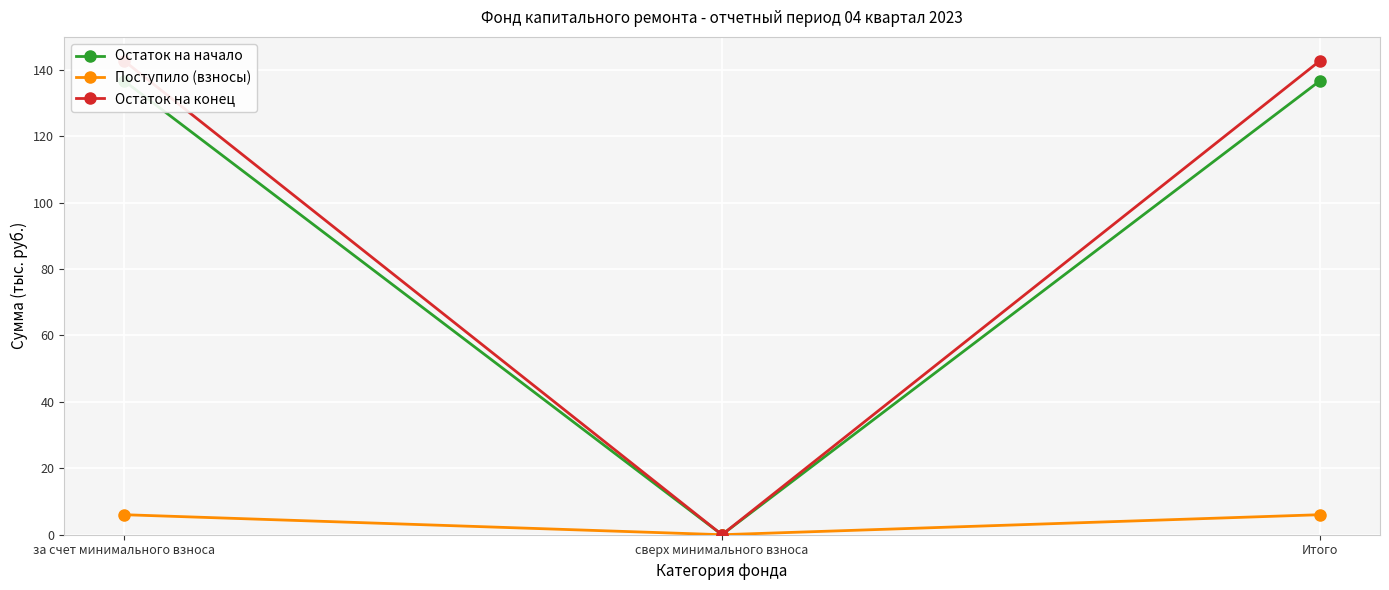

How many values in the Остаток на начало series exceed 136?

2